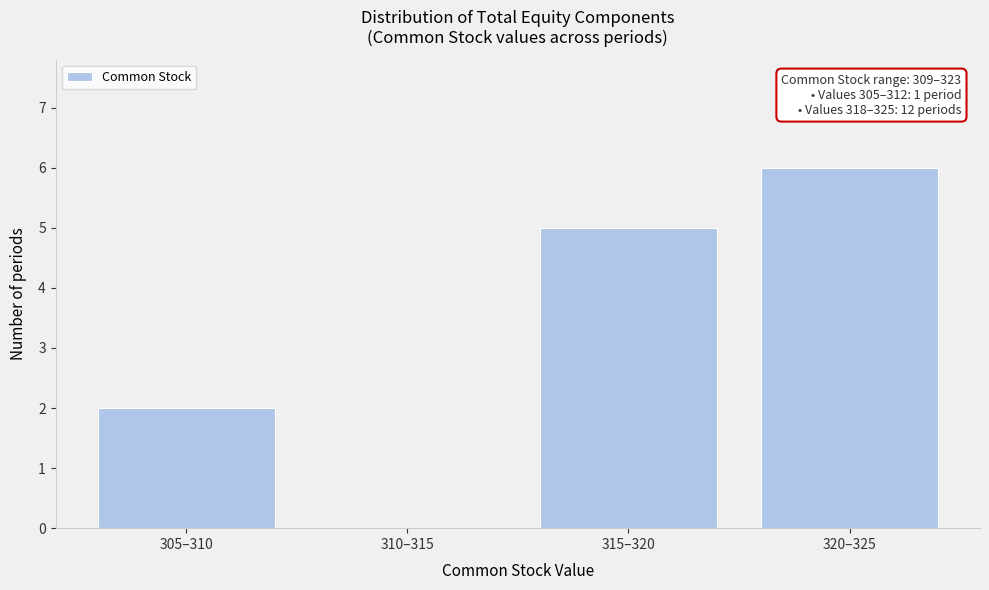

Reading left to right, transcribe all the data shown in this chart.

305–310=2	310–315=0	315–320=5	320–325=6